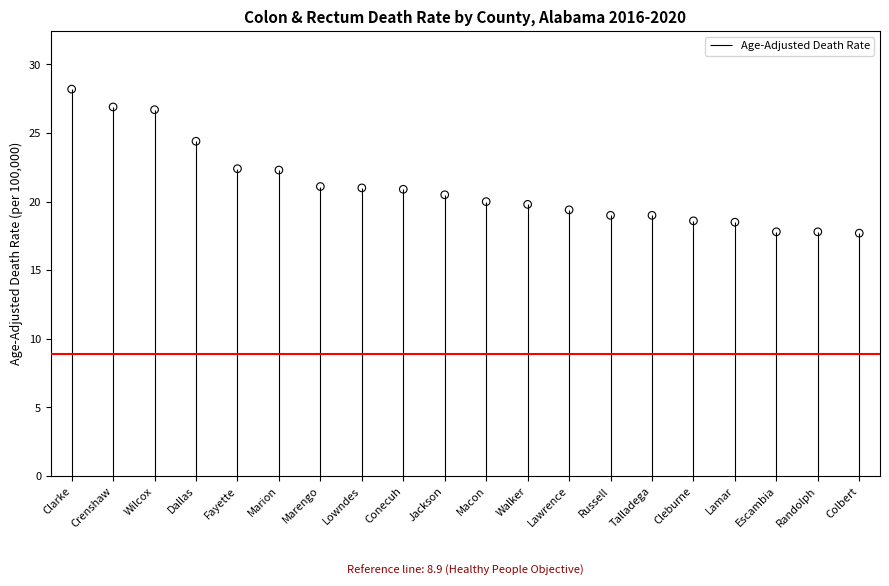

What is the change in value from Marion to Russell?

-3.3